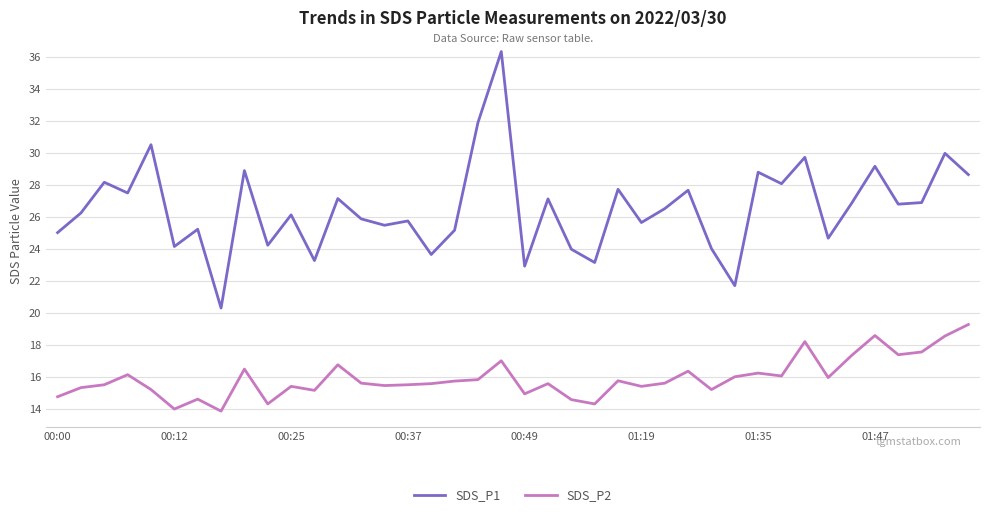

What is the maximum value shown in the chart?

36.4